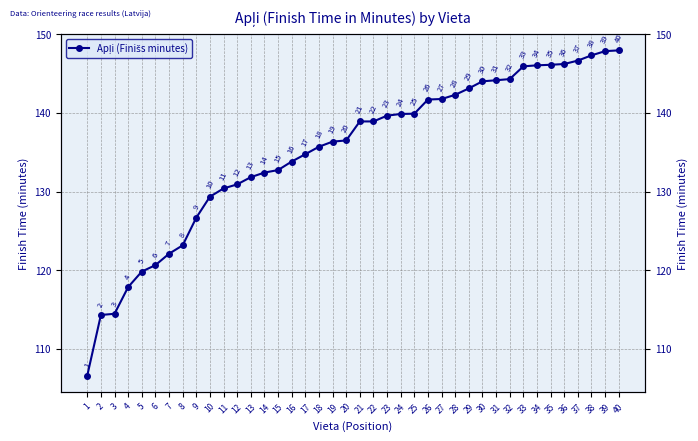

Reading left to right, list all the values displayed in this chart.

1=106.6	2=114.3	3=114.5	4=117.9	5=119.8	6=120.7	7=122.1	8=123.2	9=126.7	10=129.3	11=130.4	12=130.9	13=131.8	14=132.4	15=132.7	16=133.8	17=134.8	18=135.7	19=136.3	20=136.5	21=138.9	22=138.9	23=139.7	24=139.9	25=139.9	26=141.7	27=141.8	28=142.3	29=143.1	30=144.0	31=144.2	32=144.3	33=145.9	34=146.1	35=146.1	36=146.2	37=146.7	38=147.3	39=147.8	40=147.9